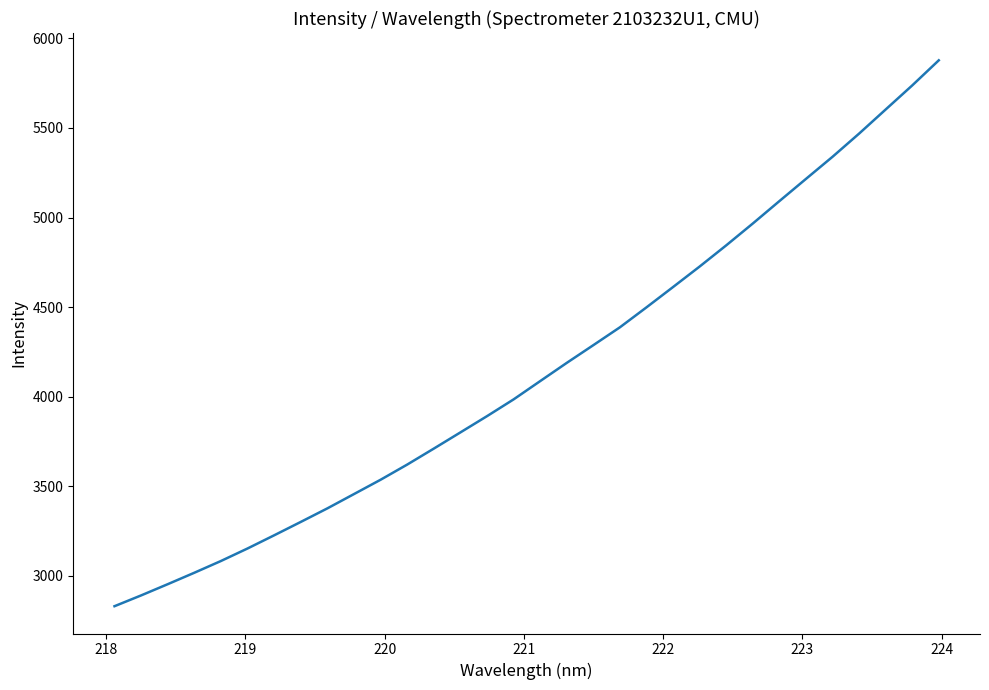

How many categories are shown in the chart?

32